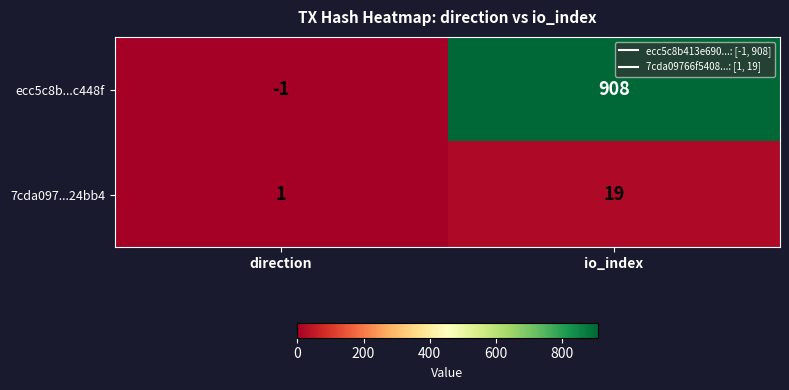

At direction, list the series in order from smallest to largest.

ecc5c8b...c448f, 7cda097...24bb4